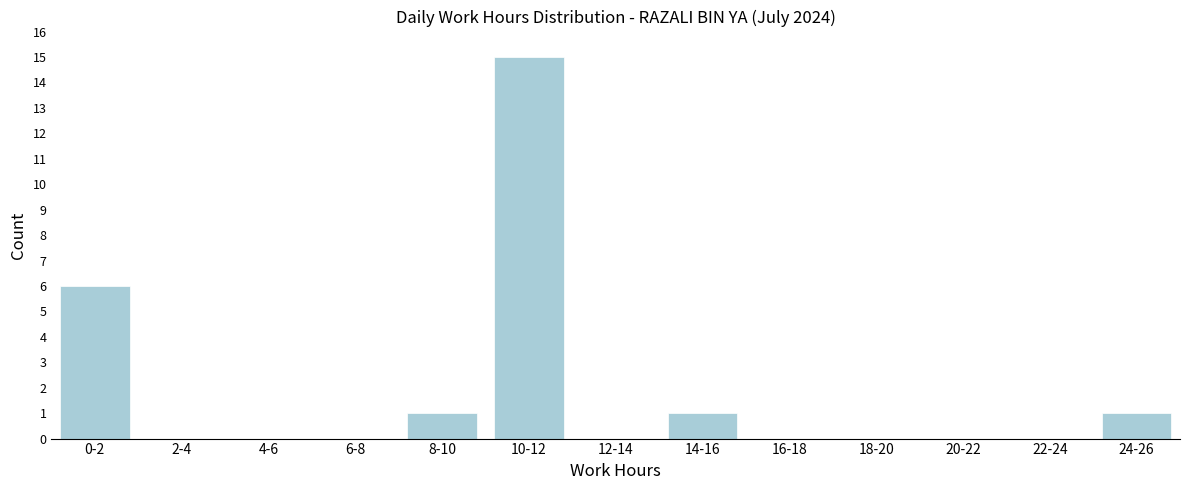

Reading right to left, transcribe all the data shown in this chart.

24-26=1	22-24=0	20-22=0	18-20=0	16-18=0	14-16=1	12-14=0	10-12=15	8-10=1	6-8=0	4-6=0	2-4=0	0-2=6